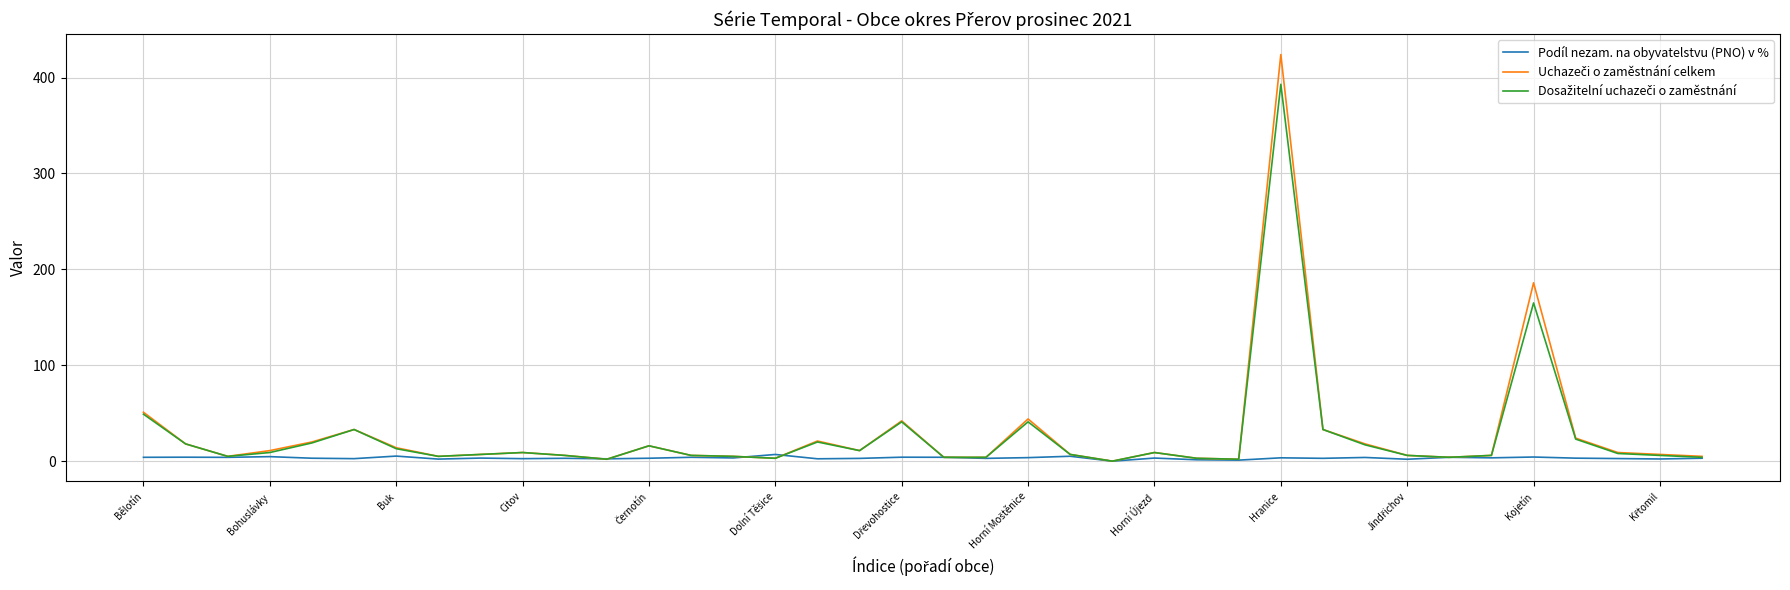

At which category is the sum across all series the highest?

Hranice